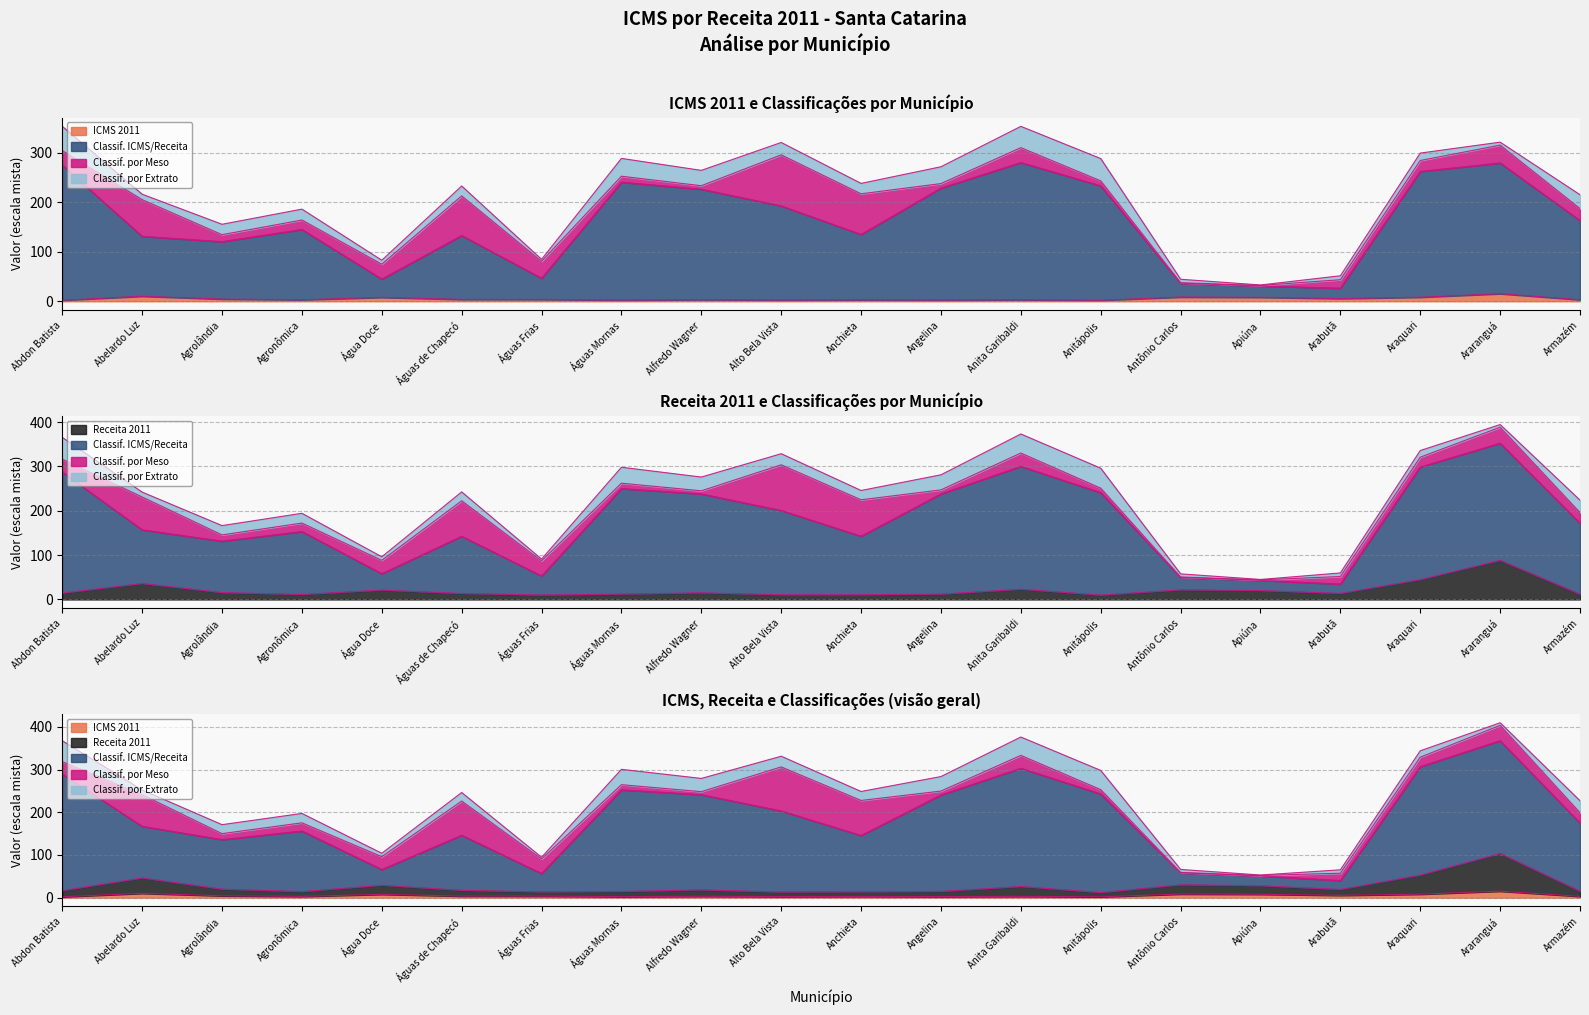

True or false: Receita 2011 has a value of 21.2 at Água Doce.

True